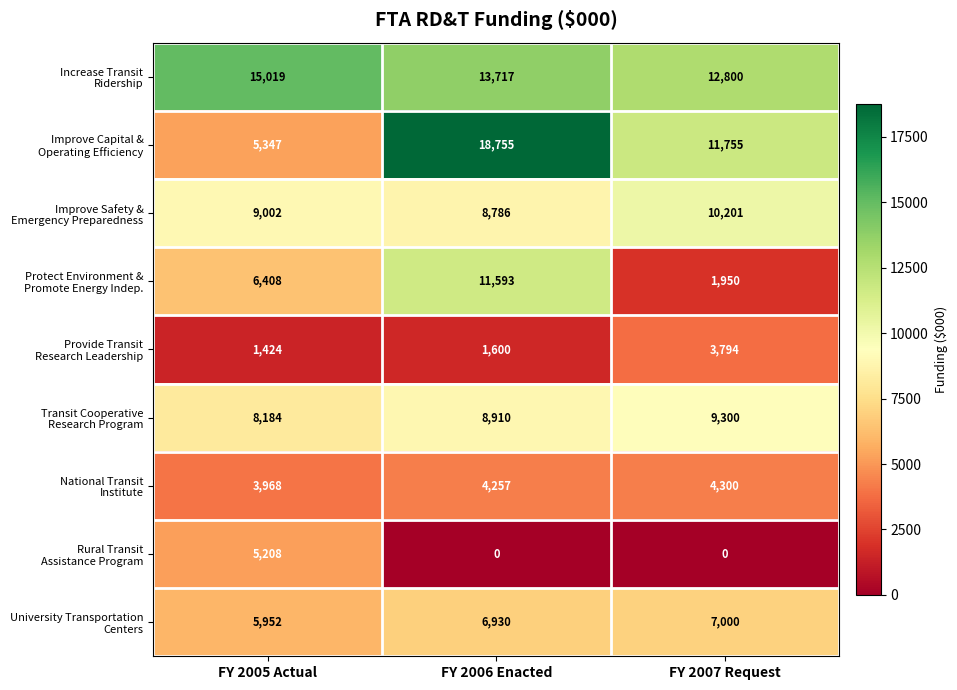

What is the spread (max minus min) of values at FY 2005 Actual?

13595